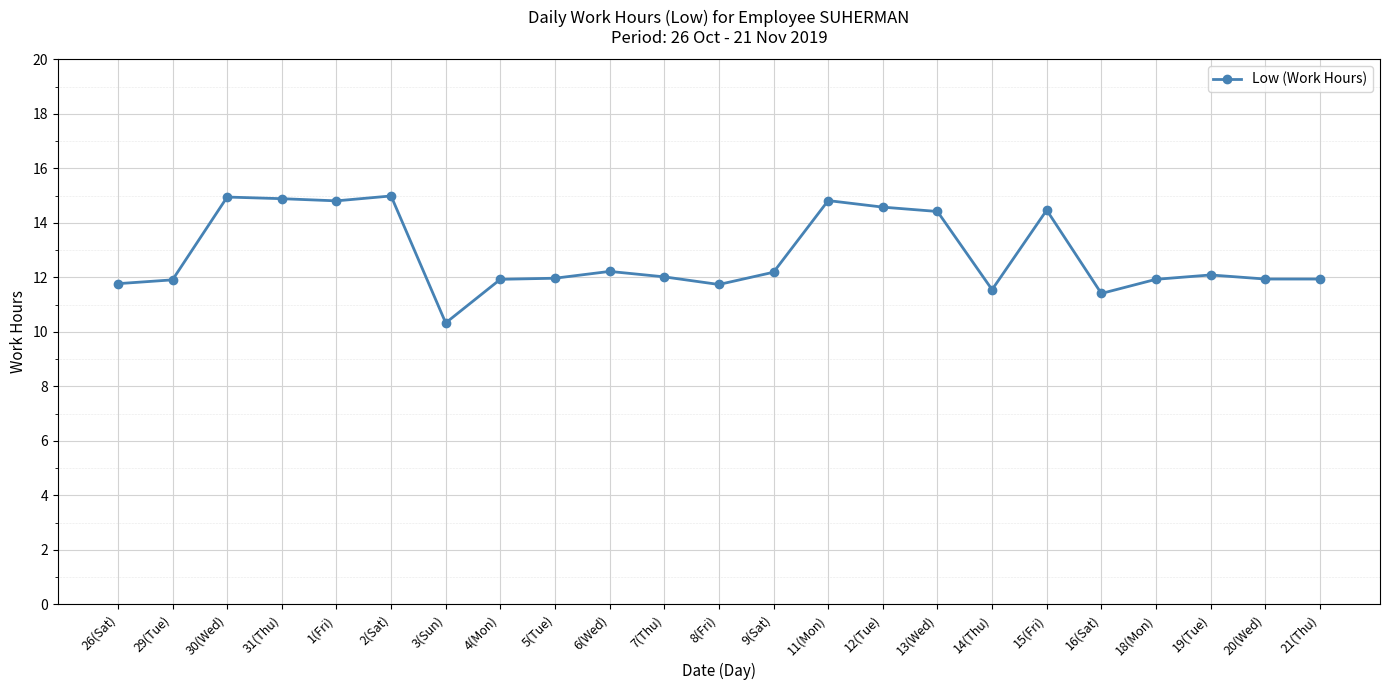

Approximately how many times larger is the value at 21(Thu) compared to 18(Mon)?

1.0